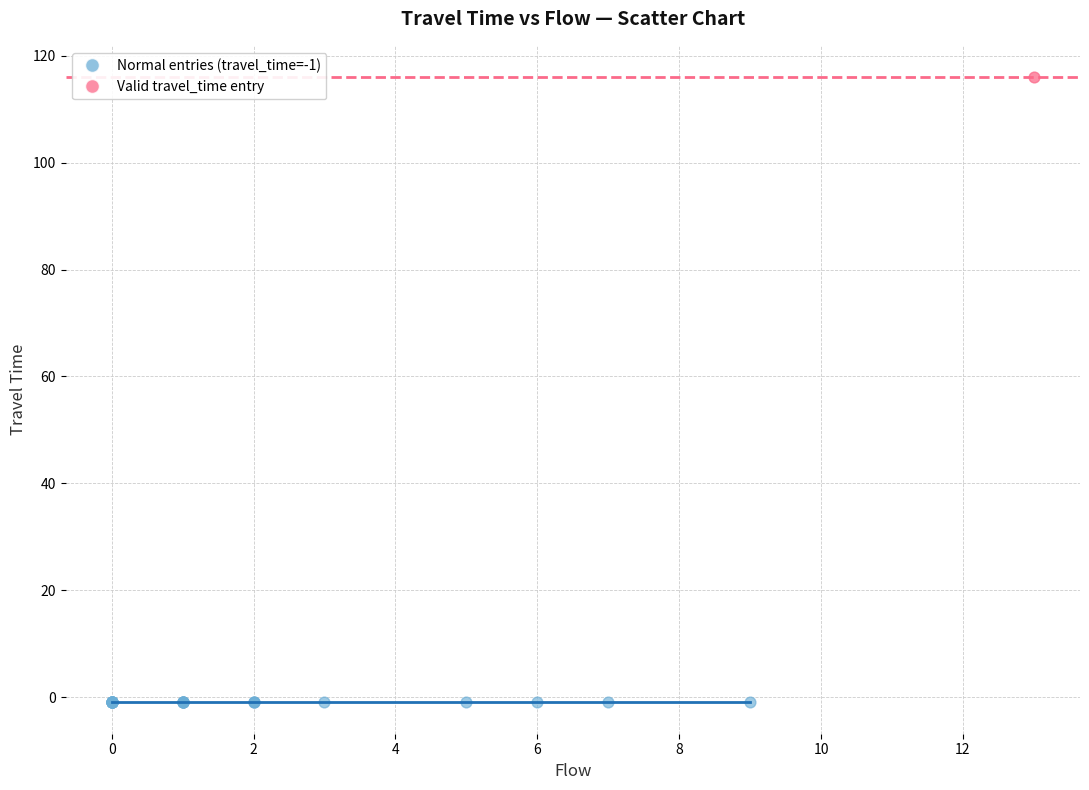

Which series contains the lowest Y value?

Normal entries (travel_time=-1)